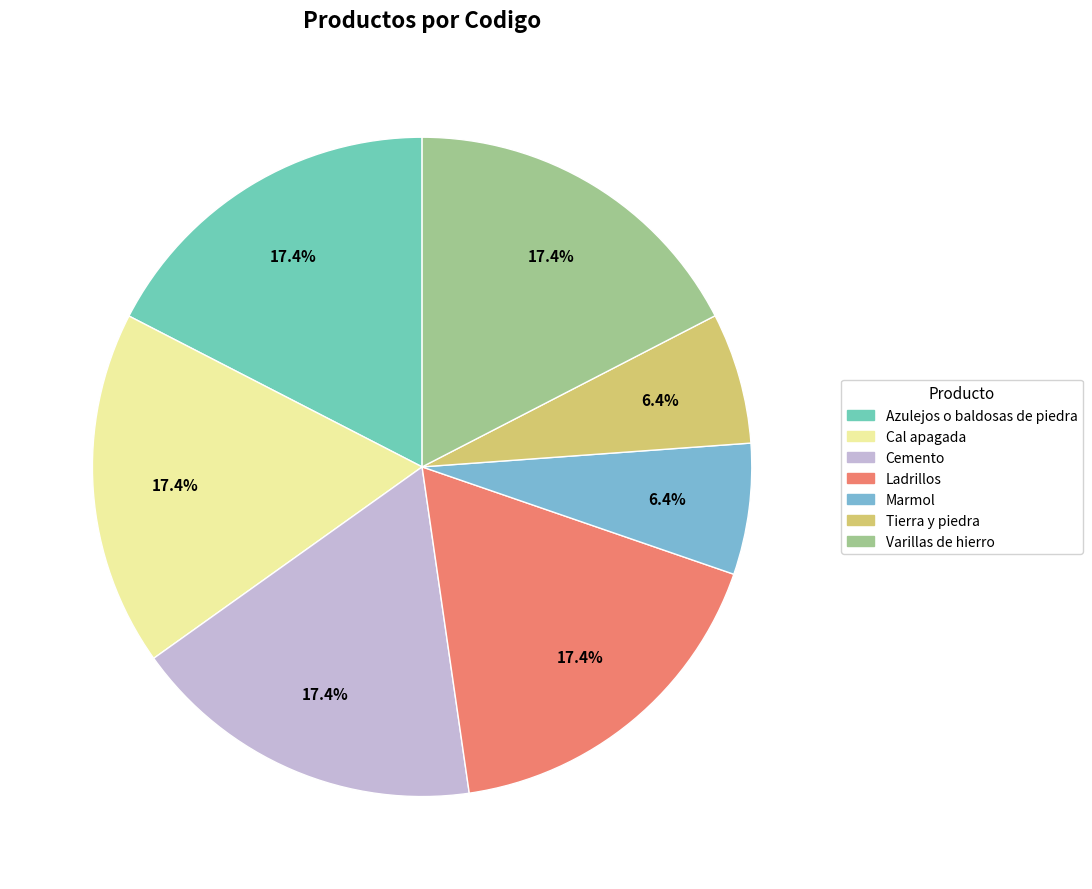

Count the number of slices in the pie.

7